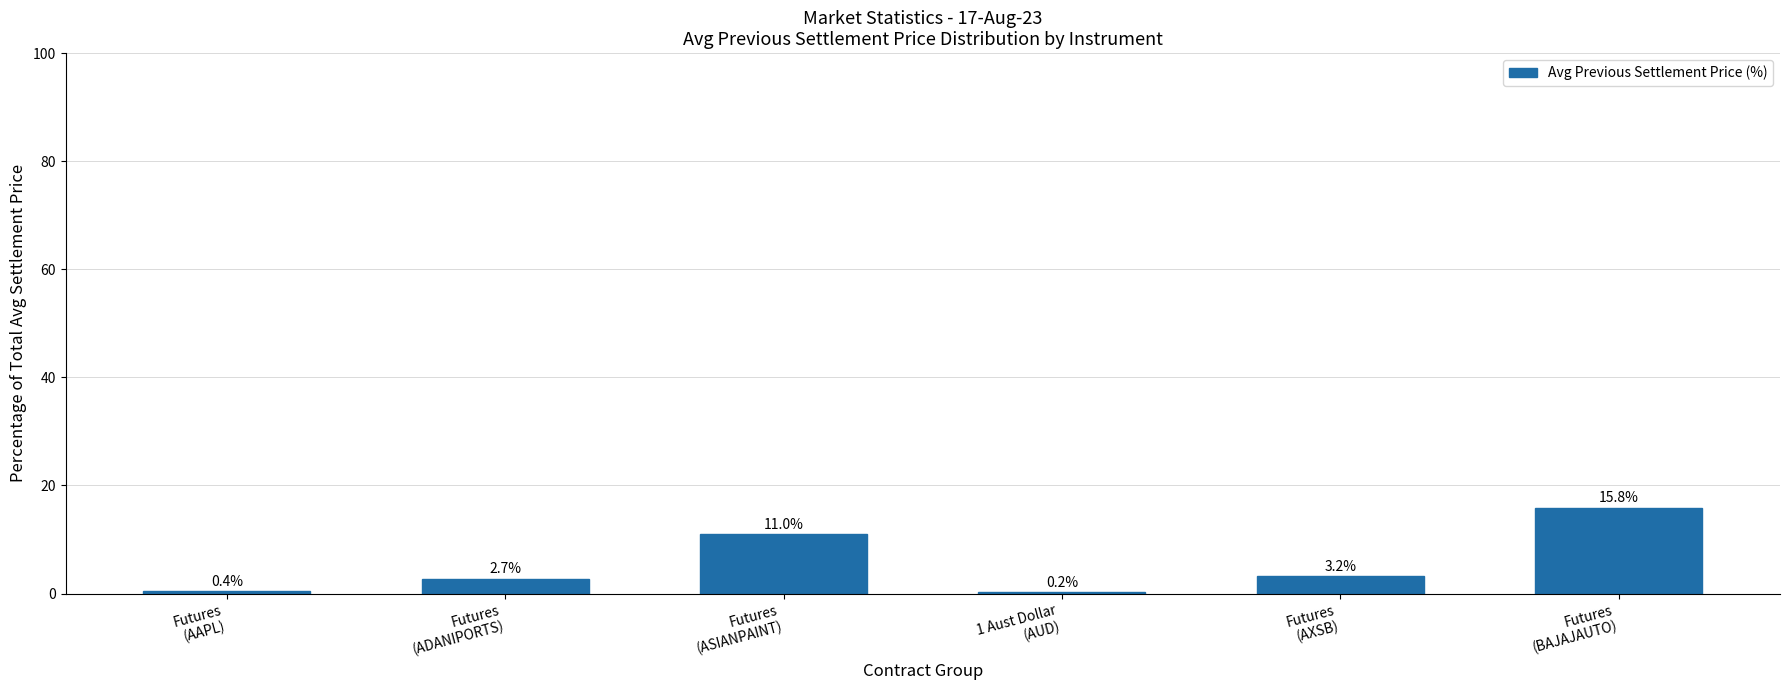

Reading right to left, extract all data points from this chart.

15.8	3.2	0.2	11.0	2.7	0.4